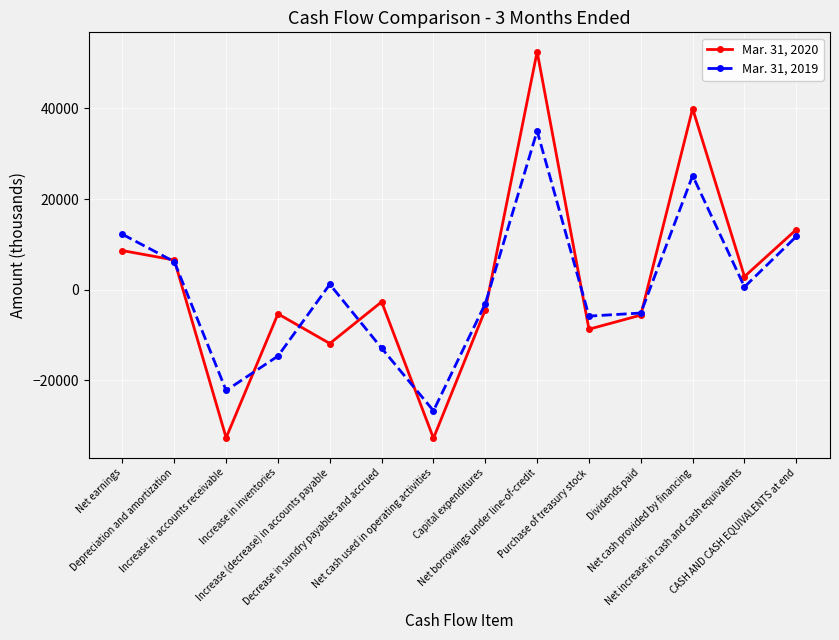

What position from the right is Purchase of treasury stock?

5